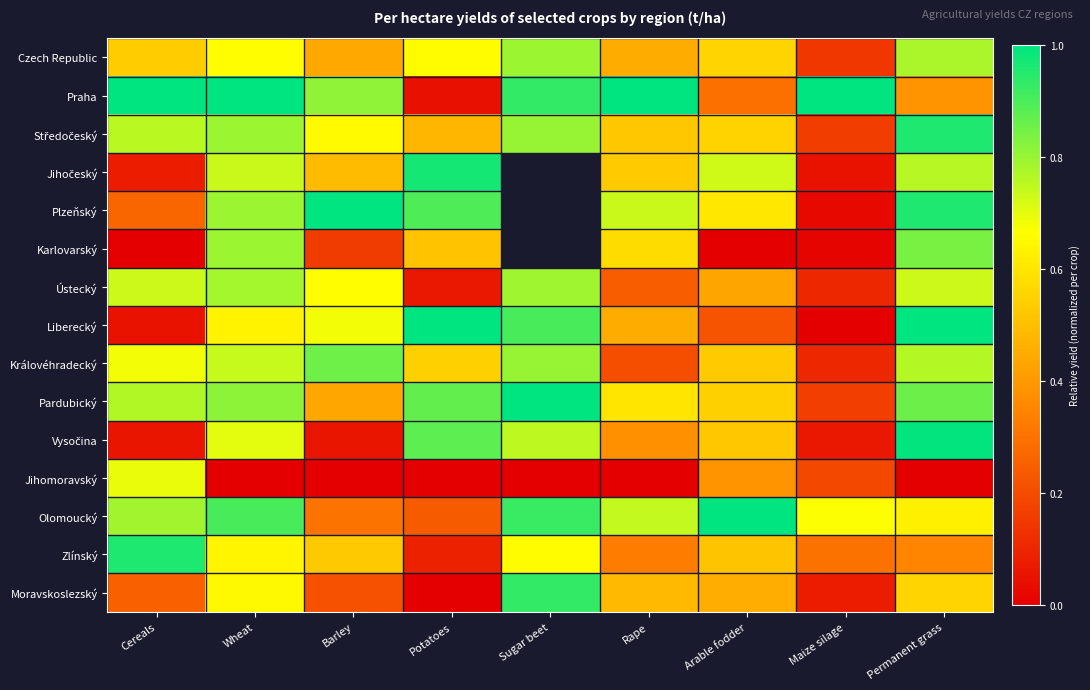

Is it true that Moravskoslezský equals 1.3 at Sugar beet?

False